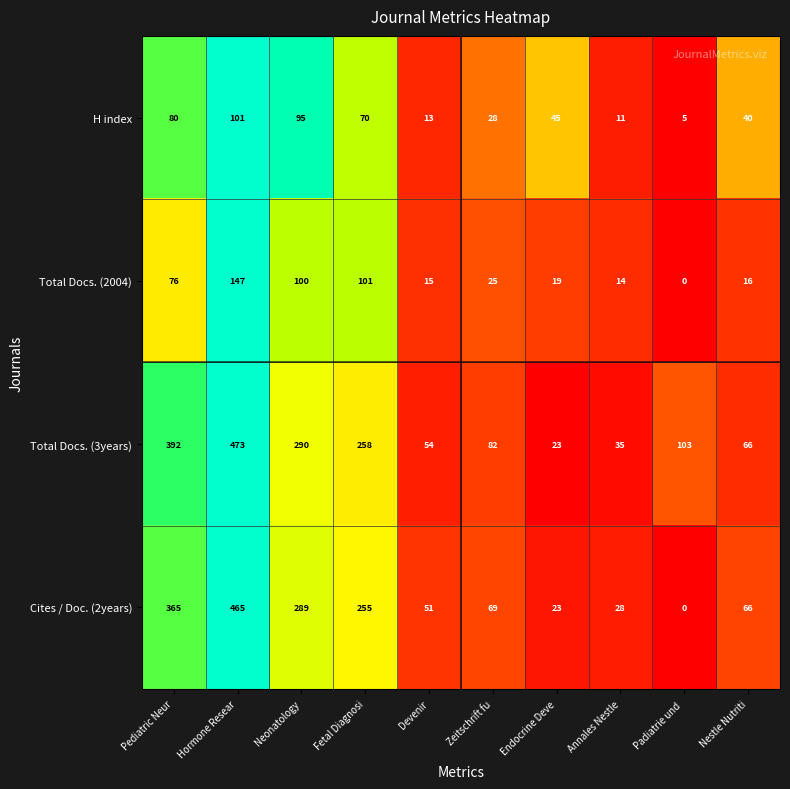

At which label does H index reach its minimum?

Padiatrie und 